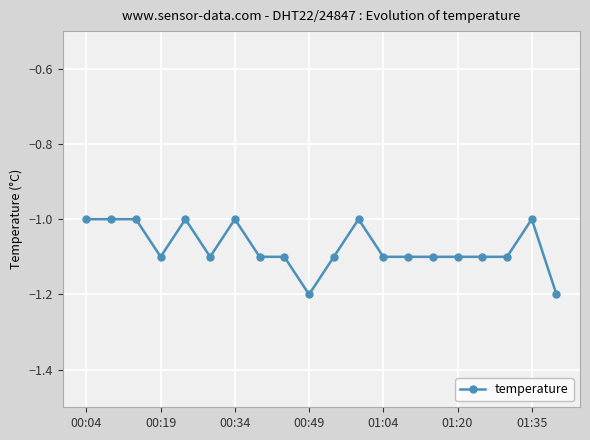

Is this an area chart (filled region under the line)?

No